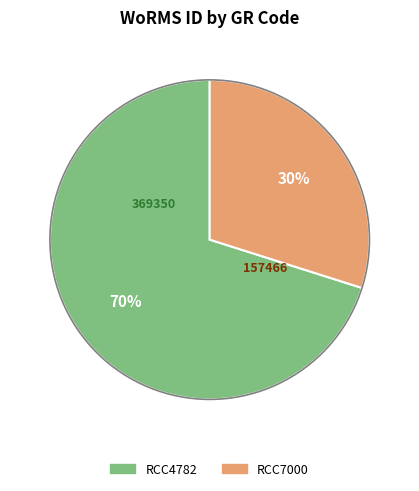

Which slice is the smallest?

RCC7000